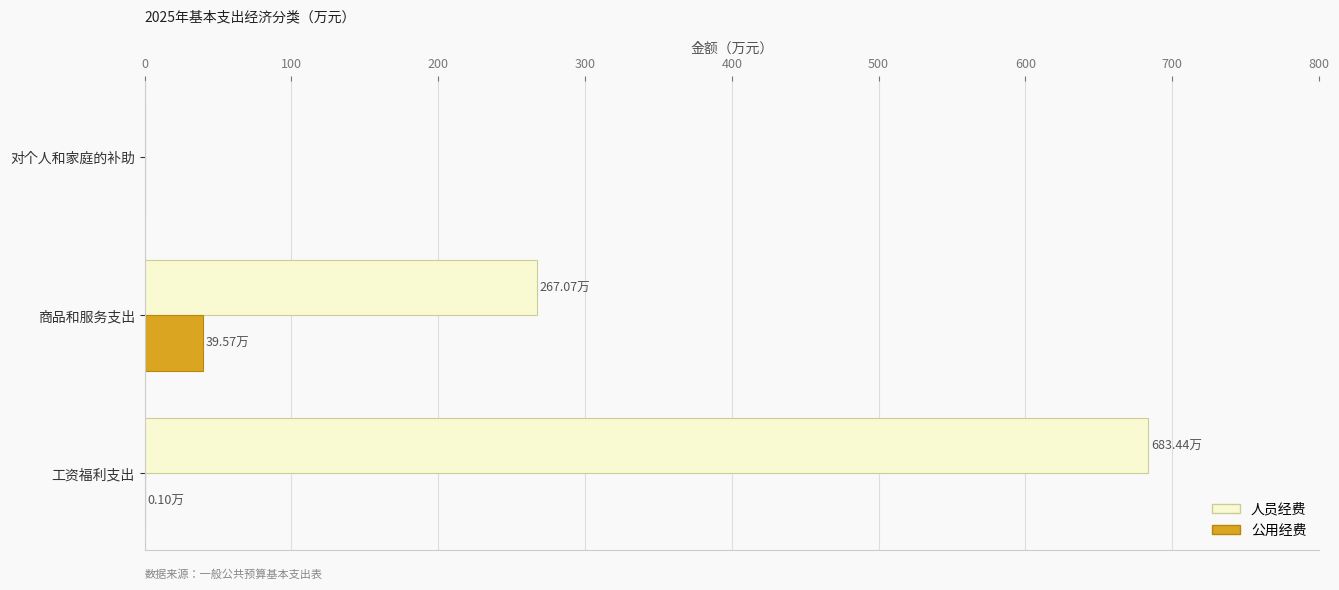

Which series has the largest range (max minus min)?

人员经费